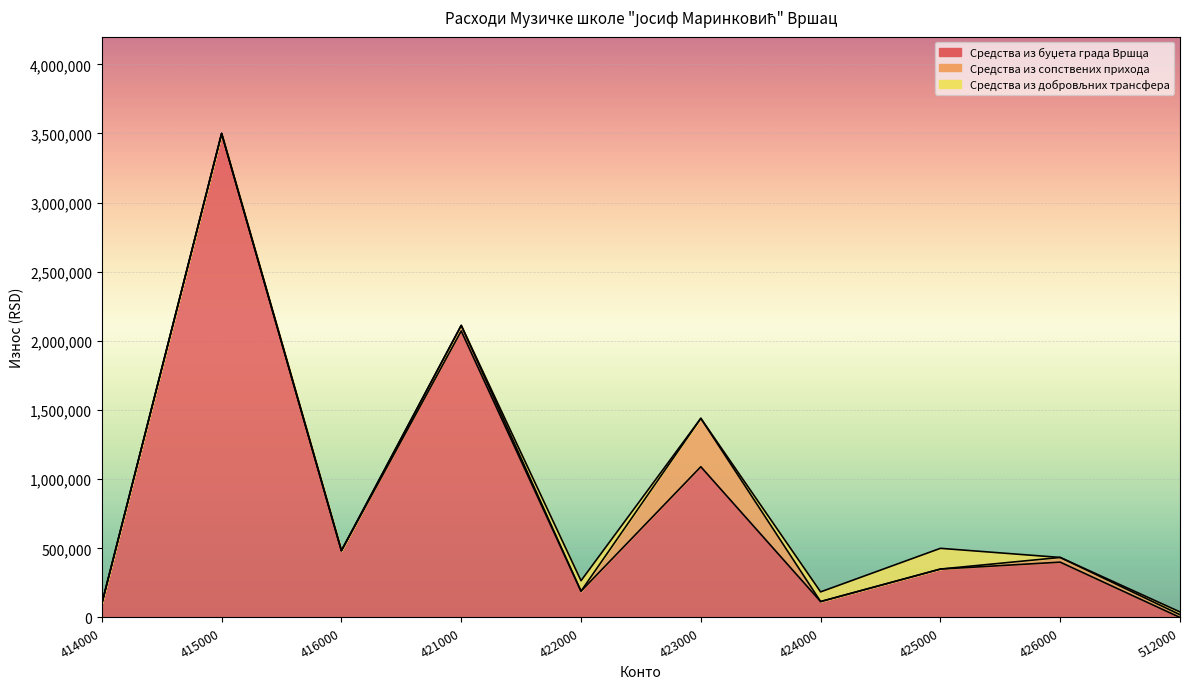

Is the value of Средства из добровљних трансфера at 512000 greater than the value of Средства из сопствених прихода at 415000?

Yes